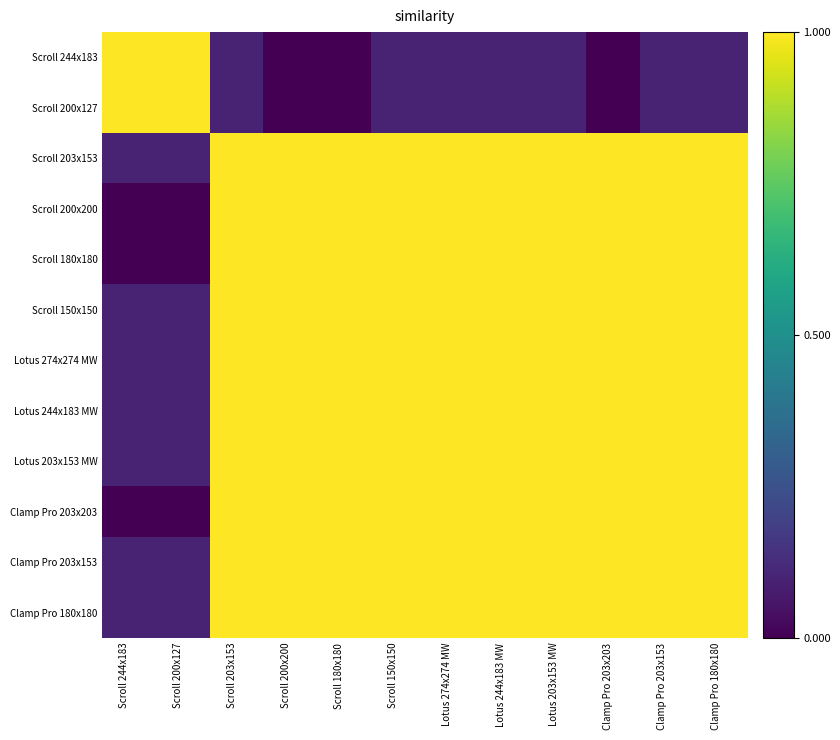

Reading left to right, transcribe all the data shown in this chart.

Scroll 244x183: Scroll 244x183=1.0	Scroll 200x127=1.0	Scroll 203x153=0.1	Scroll 200x200=0.0	Scroll 180x180=0.0	Scroll 150x150=0.1	Lotus 274x274 MW=0.1	Lotus 244x183 MW=0.1	Lotus 203x153 MW=0.1	Clamp Pro 203x203=0.0	Clamp Pro 203x153=0.1	Clamp Pro 180x180=0.1
Scroll 200x127: Scroll 244x183=1.0	Scroll 200x127=1.0	Scroll 203x153=0.1	Scroll 200x200=0.0	Scroll 180x180=0.0	Scroll 150x150=0.1	Lotus 274x274 MW=0.1	Lotus 244x183 MW=0.1	Lotus 203x153 MW=0.1	Clamp Pro 203x203=0.0	Clamp Pro 203x153=0.1	Clamp Pro 180x180=0.1
Scroll 203x153: Scroll 244x183=0.1	Scroll 200x127=0.1	Scroll 203x153=1.0	Scroll 200x200=1.0	Scroll 180x180=1.0	Scroll 150x150=1.0	Lotus 274x274 MW=1.0	Lotus 244x183 MW=1.0	Lotus 203x153 MW=1.0	Clamp Pro 203x203=1.0	Clamp Pro 203x153=1.0	Clamp Pro 180x180=1.0
Scroll 200x200: Scroll 244x183=0.0	Scroll 200x127=0.0	Scroll 203x153=1.0	Scroll 200x200=1.0	Scroll 180x180=1.0	Scroll 150x150=1.0	Lotus 274x274 MW=1.0	Lotus 244x183 MW=1.0	Lotus 203x153 MW=1.0	Clamp Pro 203x203=1.0	Clamp Pro 203x153=1.0	Clamp Pro 180x180=1.0
Scroll 180x180: Scroll 244x183=0.0	Scroll 200x127=0.0	Scroll 203x153=1.0	Scroll 200x200=1.0	Scroll 180x180=1.0	Scroll 150x150=1.0	Lotus 274x274 MW=1.0	Lotus 244x183 MW=1.0	Lotus 203x153 MW=1.0	Clamp Pro 203x203=1.0	Clamp Pro 203x153=1.0	Clamp Pro 180x180=1.0
Scroll 150x150: Scroll 244x183=0.1	Scroll 200x127=0.1	Scroll 203x153=1.0	Scroll 200x200=1.0	Scroll 180x180=1.0	Scroll 150x150=1.0	Lotus 274x274 MW=1.0	Lotus 244x183 MW=1.0	Lotus 203x153 MW=1.0	Clamp Pro 203x203=1.0	Clamp Pro 203x153=1.0	Clamp Pro 180x180=1.0
Lotus 274x274 MW: Scroll 244x183=0.1	Scroll 200x127=0.1	Scroll 203x153=1.0	Scroll 200x200=1.0	Scroll 180x180=1.0	Scroll 150x150=1.0	Lotus 274x274 MW=1.0	Lotus 244x183 MW=1.0	Lotus 203x153 MW=1.0	Clamp Pro 203x203=1.0	Clamp Pro 203x153=1.0	Clamp Pro 180x180=1.0
Lotus 244x183 MW: Scroll 244x183=0.1	Scroll 200x127=0.1	Scroll 203x153=1.0	Scroll 200x200=1.0	Scroll 180x180=1.0	Scroll 150x150=1.0	Lotus 274x274 MW=1.0	Lotus 244x183 MW=1.0	Lotus 203x153 MW=1.0	Clamp Pro 203x203=1.0	Clamp Pro 203x153=1.0	Clamp Pro 180x180=1.0
Lotus 203x153 MW: Scroll 244x183=0.1	Scroll 200x127=0.1	Scroll 203x153=1.0	Scroll 200x200=1.0	Scroll 180x180=1.0	Scroll 150x150=1.0	Lotus 274x274 MW=1.0	Lotus 244x183 MW=1.0	Lotus 203x153 MW=1.0	Clamp Pro 203x203=1.0	Clamp Pro 203x153=1.0	Clamp Pro 180x180=1.0
Clamp Pro 203x203: Scroll 244x183=0.0	Scroll 200x127=0.0	Scroll 203x153=1.0	Scroll 200x200=1.0	Scroll 180x180=1.0	Scroll 150x150=1.0	Lotus 274x274 MW=1.0	Lotus 244x183 MW=1.0	Lotus 203x153 MW=1.0	Clamp Pro 203x203=1.0	Clamp Pro 203x153=1.0	Clamp Pro 180x180=1.0
Clamp Pro 203x153: Scroll 244x183=0.1	Scroll 200x127=0.1	Scroll 203x153=1.0	Scroll 200x200=1.0	Scroll 180x180=1.0	Scroll 150x150=1.0	Lotus 274x274 MW=1.0	Lotus 244x183 MW=1.0	Lotus 203x153 MW=1.0	Clamp Pro 203x203=1.0	Clamp Pro 203x153=1.0	Clamp Pro 180x180=1.0
Clamp Pro 180x180: Scroll 244x183=0.1	Scroll 200x127=0.1	Scroll 203x153=1.0	Scroll 200x200=1.0	Scroll 180x180=1.0	Scroll 150x150=1.0	Lotus 274x274 MW=1.0	Lotus 244x183 MW=1.0	Lotus 203x153 MW=1.0	Clamp Pro 203x203=1.0	Clamp Pro 203x153=1.0	Clamp Pro 180x180=1.0